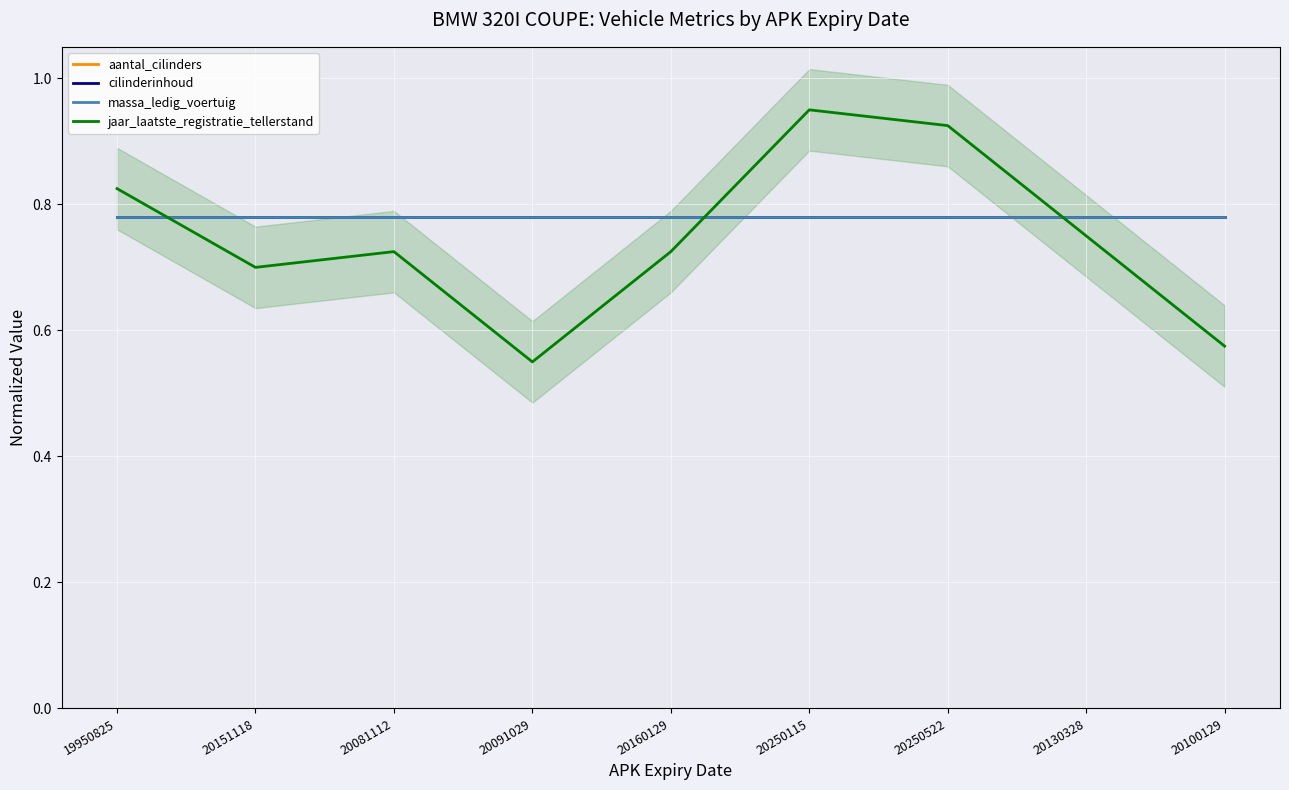

How many lines are shown in the chart?

4